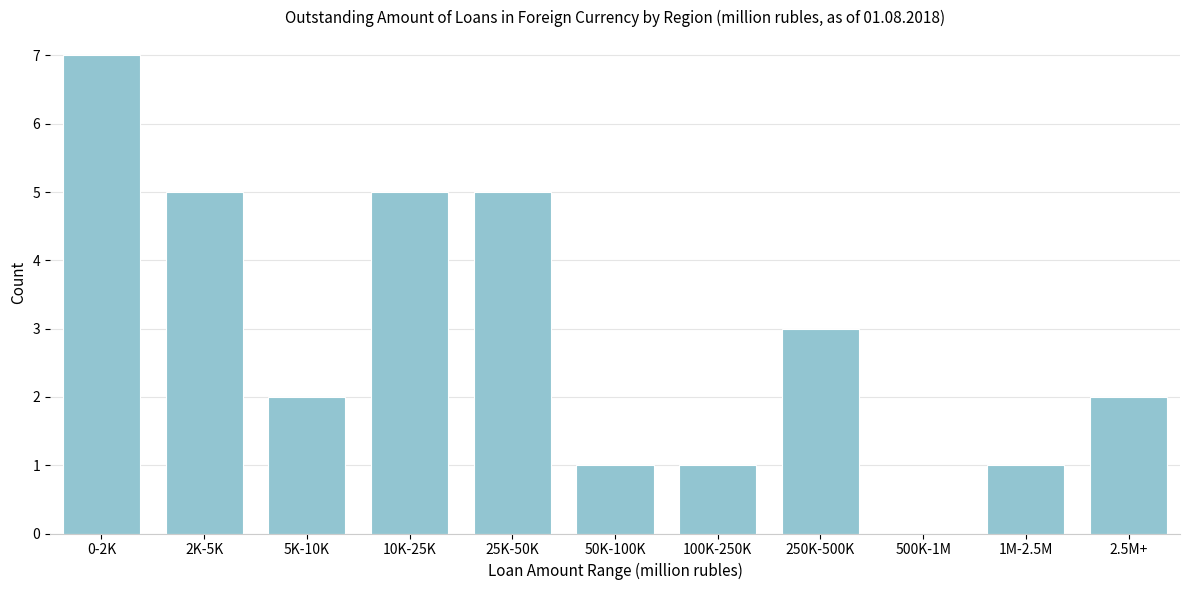

Reading left to right, extract all data points from this chart.

0-2K=7	2K-5K=5	5K-10K=2	10K-25K=5	25K-50K=5	50K-100K=1	100K-250K=1	250K-500K=3	500K-1M=0	1M-2.5M=1	2.5M+=2